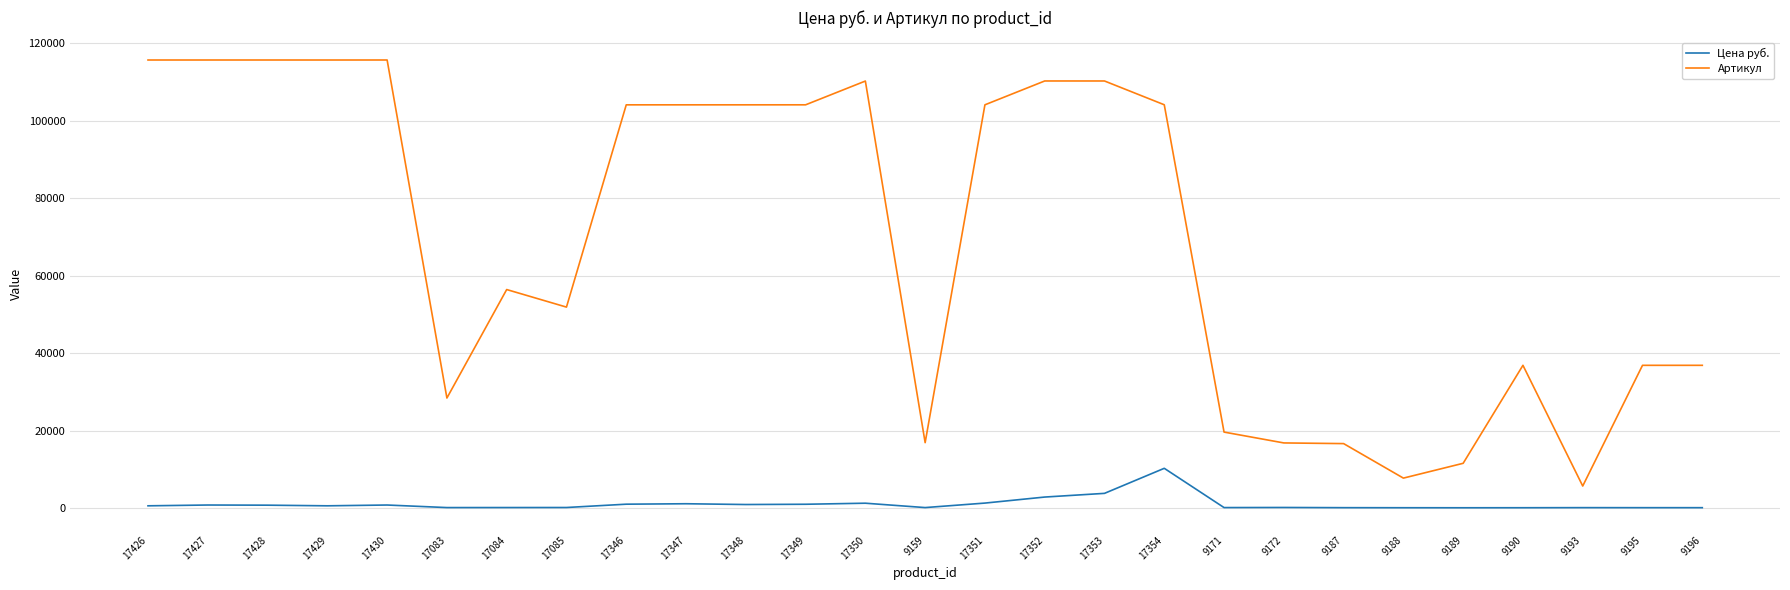

What is the maximum value for Артикул?

115674